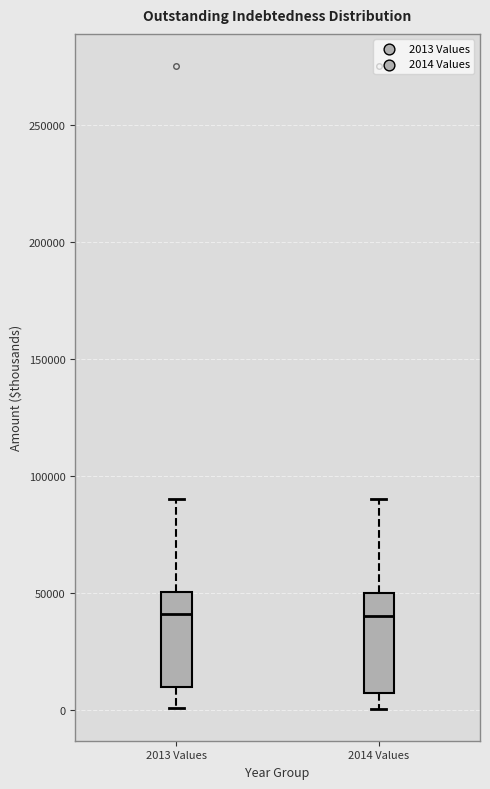

Reading left to right, transcribe this box plot: for each box, give where its median line is, the range the box spans, and where its two whiskers end, as read against the y-axis. The values are not printed on the chart, so give them approximately, as read against the axis.

2013 Values: median 40000, box 10000 to 50000, whiskers 0 to 90000
2014 Values: median 40000, box 5000 to 50000, whiskers 0 to 90000